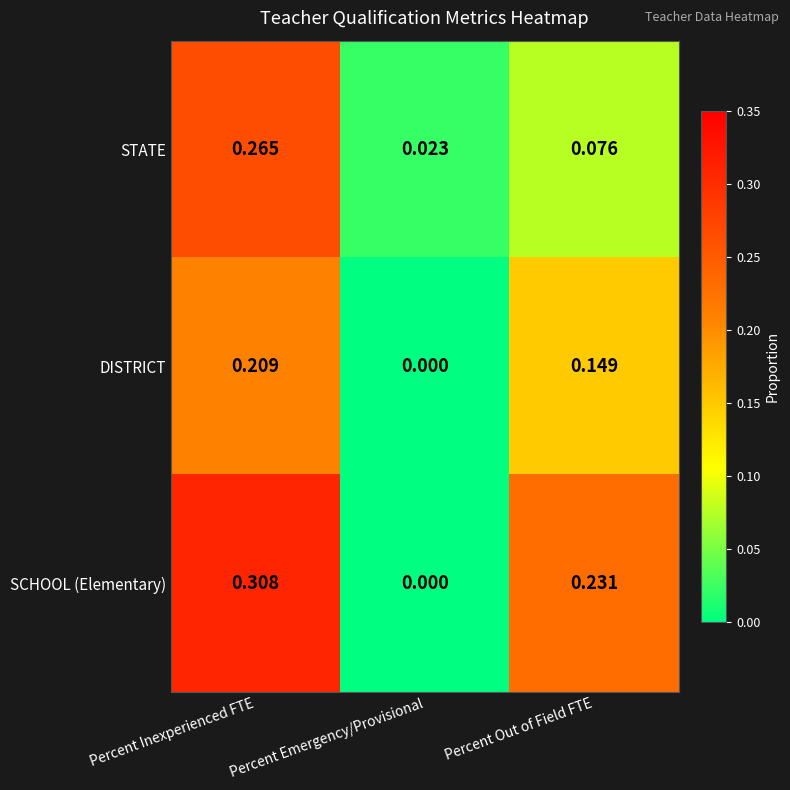

Which series has the widest spread of values?

SCHOOL (Elementary)